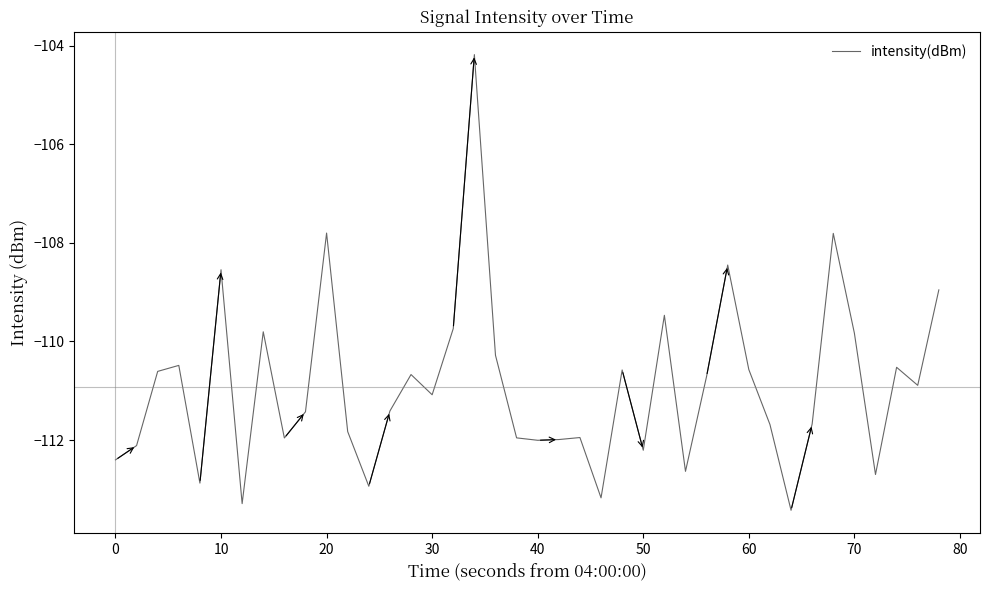

How many values exceed -111?

19